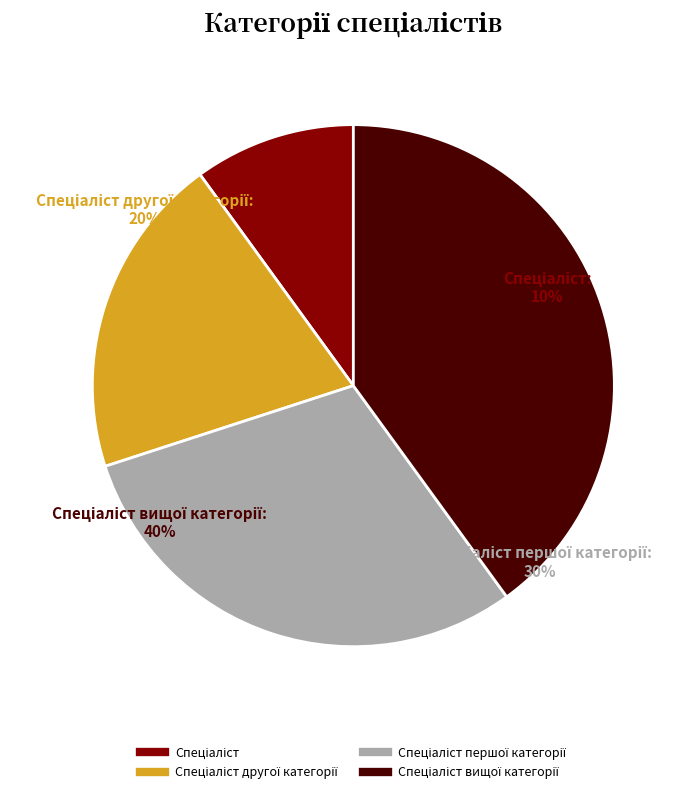

How many segments does this pie chart have?

4